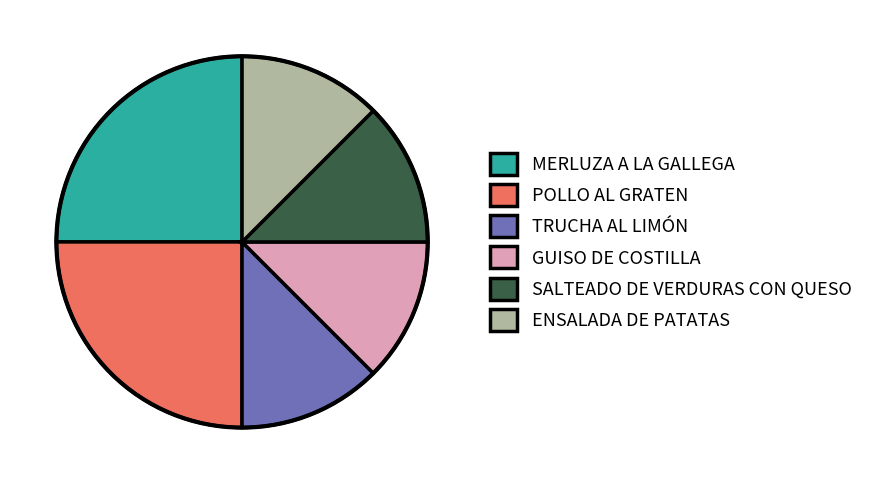

Is it true that TRUCHA AL LIMÓN is 12% of the pie?

True